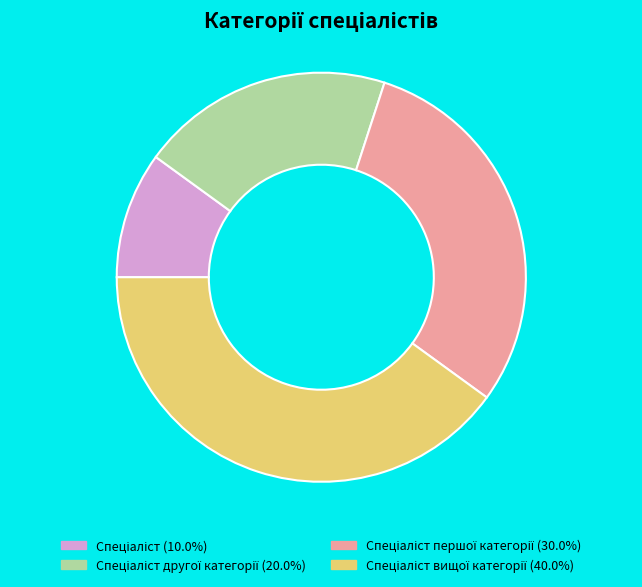

Is there any slice that represents more than half of the pie?

No